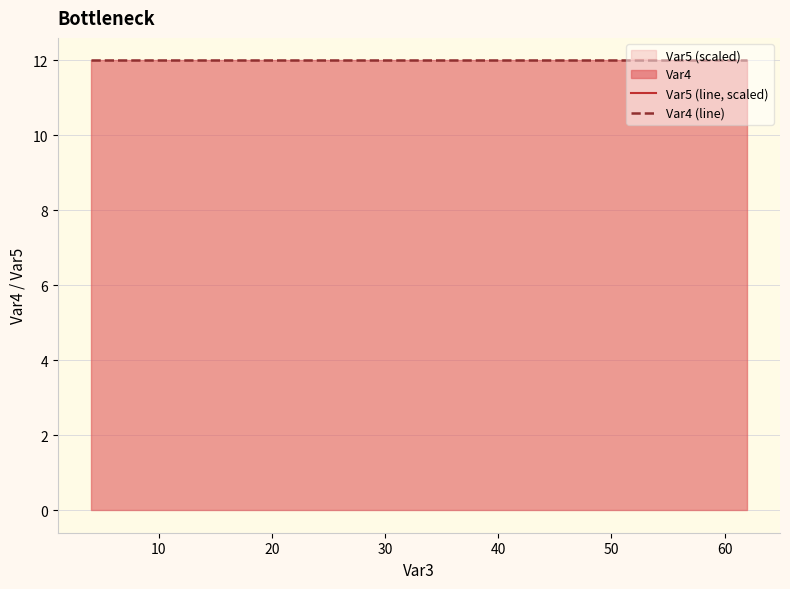

True or false: Var5 (line, scaled) and Var4 (line) cross at least once.

False